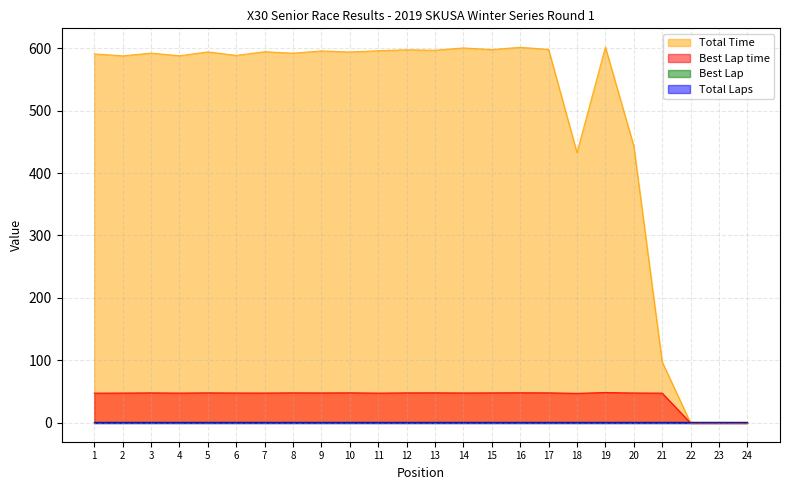

How many data points does each series have?

24